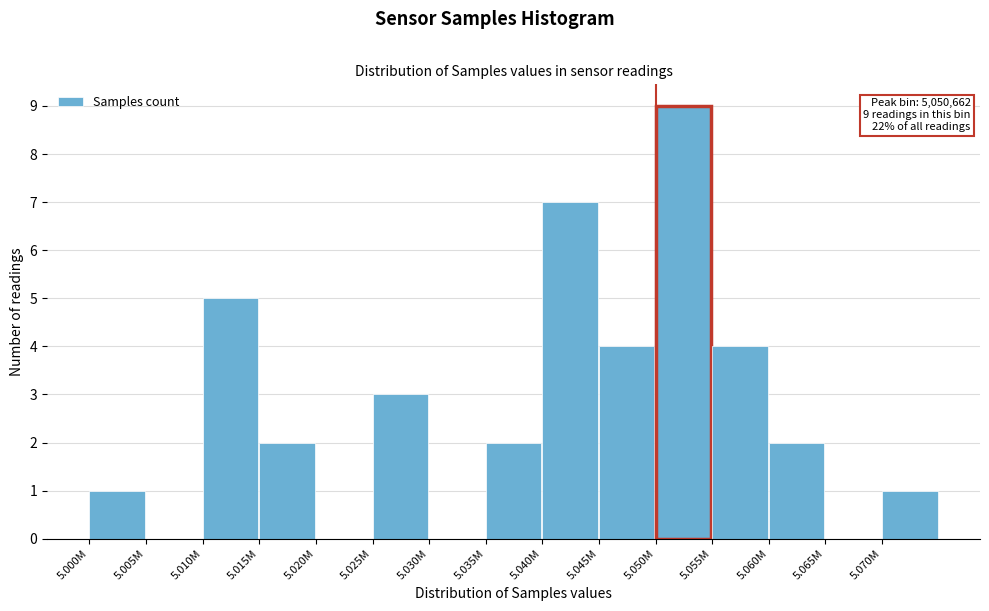

Reading left to right, transcribe all the data shown in this chart.

5.000M=1	5.005M=0	5.010M=5	5.015M=2	5.020M=0	5.025M=3	5.030M=0	5.035M=2	5.040M=7	5.045M=4	5.050M=9	5.055M=4	5.060M=2	5.065M=0	5.070M=1